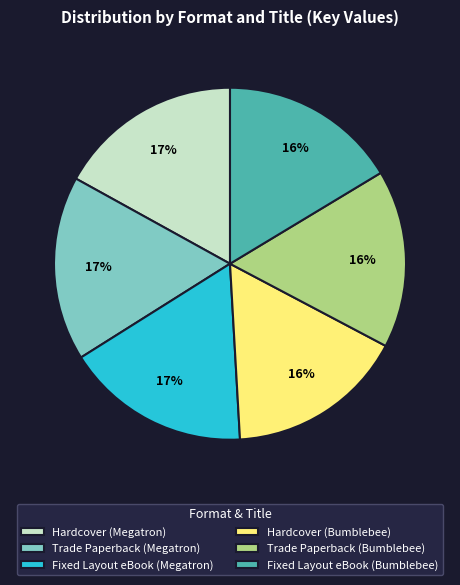

What percentage is the Trade Paperback (Bumblebee) slice, to the nearest percent?

16%